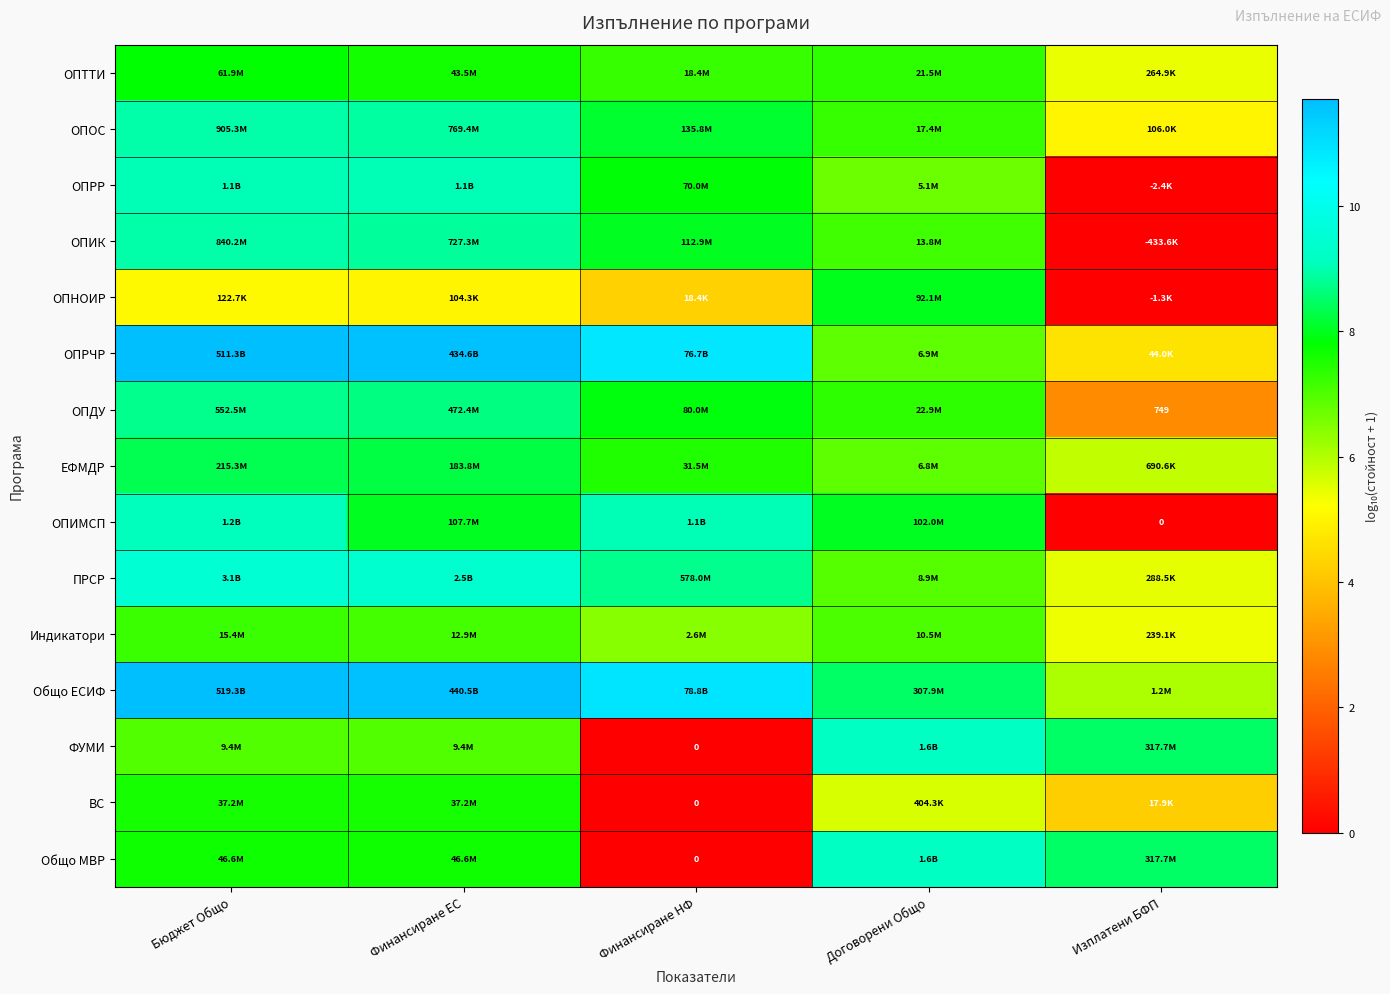

What is the maximum value shown in the chart?

11.7